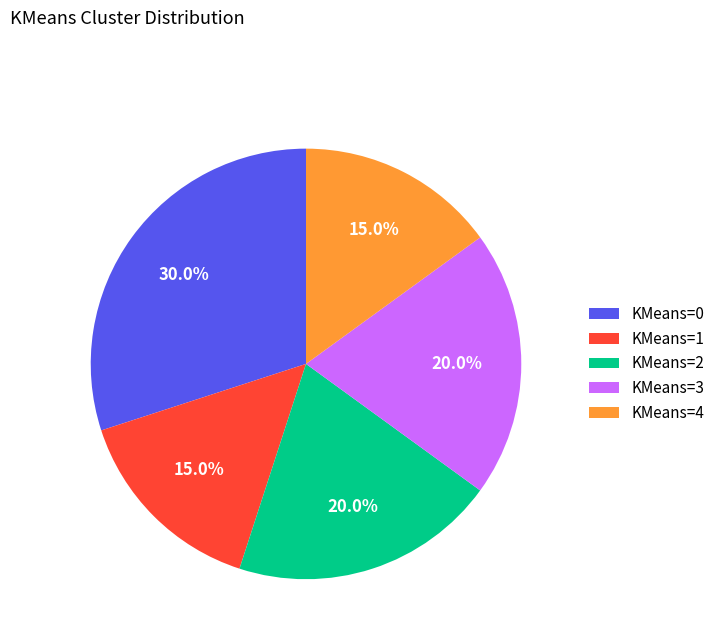

Is there a majority slice in this chart?

No